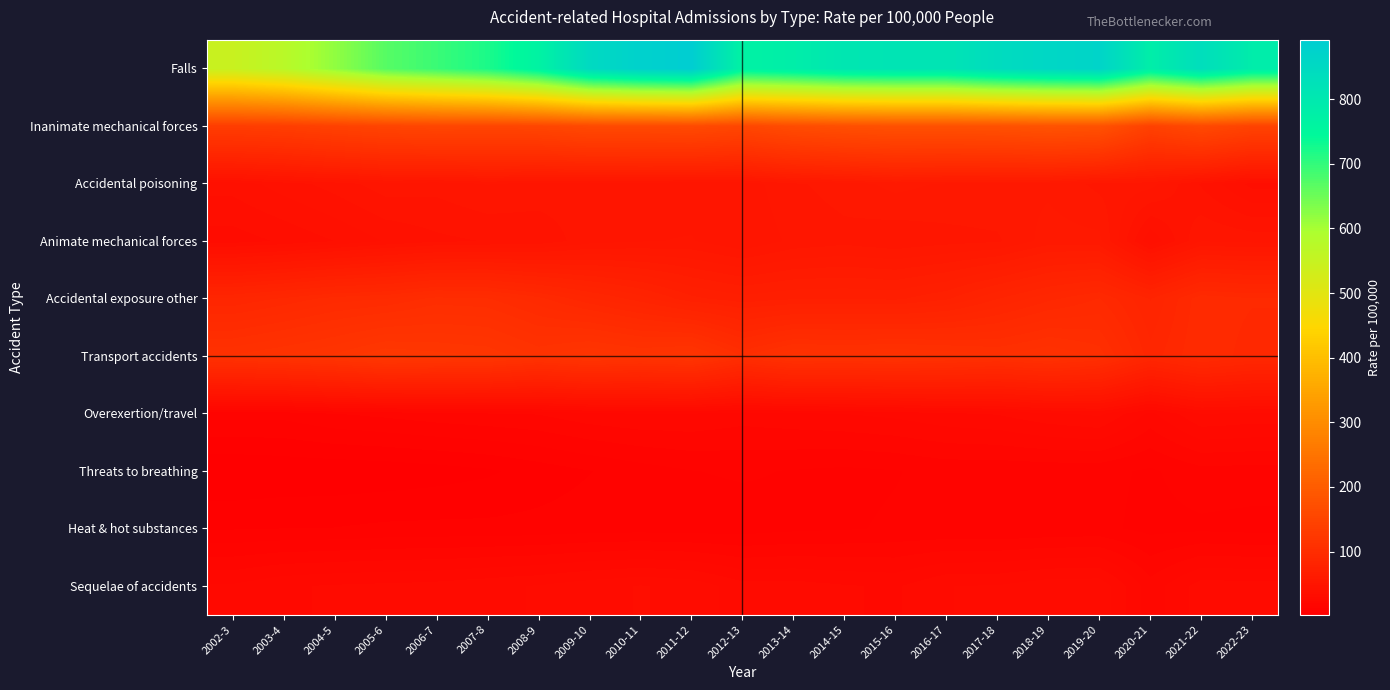

Rank the series by their maximum value, from highest to lowest.

Falls, Inanimate mechanical forces, Transport accidents, Accidental exposure other, Animate mechanical forces, Accidental poisoning, Sequelae of accidents, Overexertion/travel, Threats to breathing, Heat & hot substances